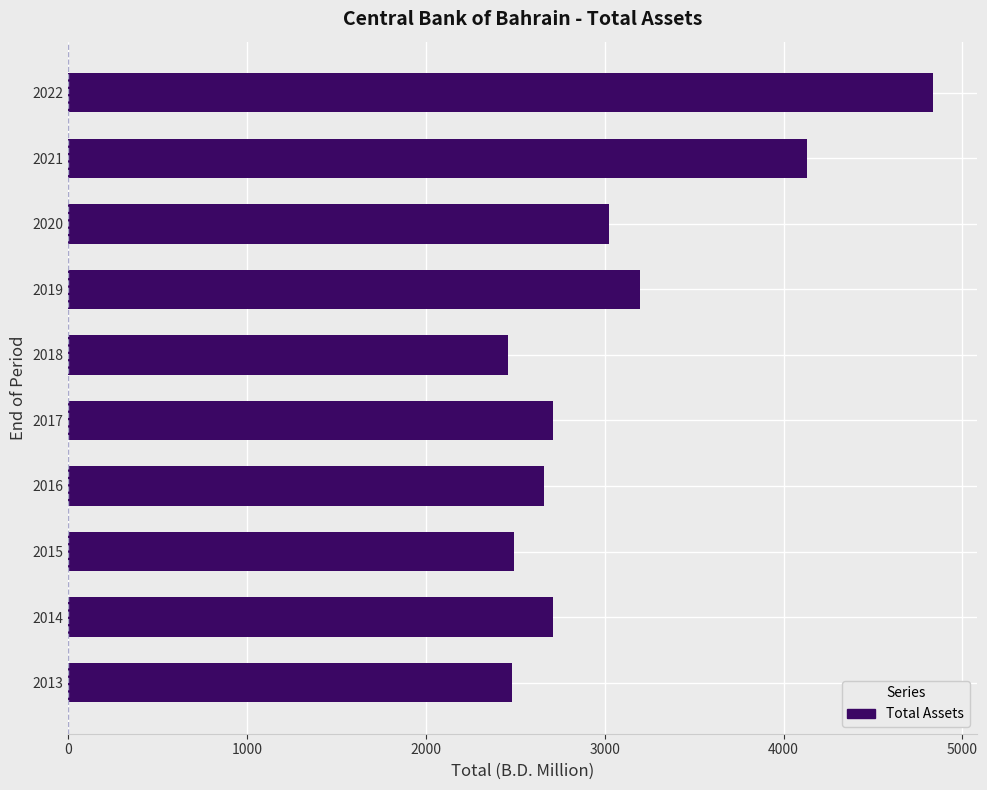

What is the difference between the second highest and minimum values?

1673.1